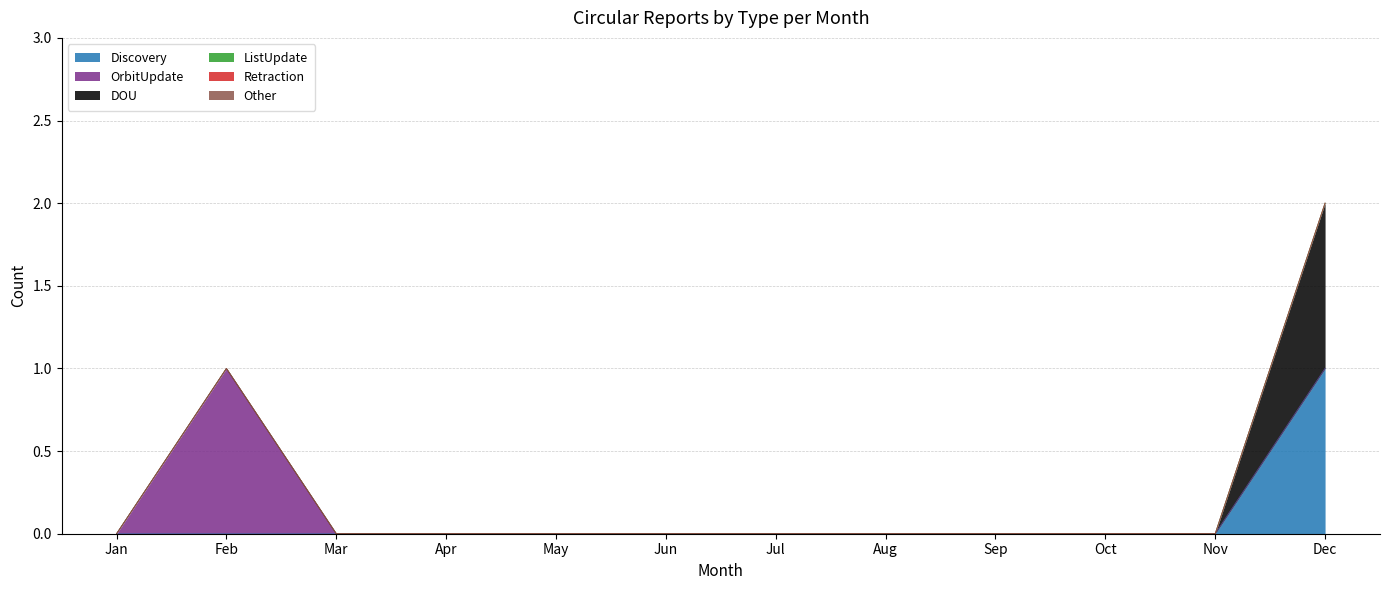

Which series has the widest spread of values?

Discovery